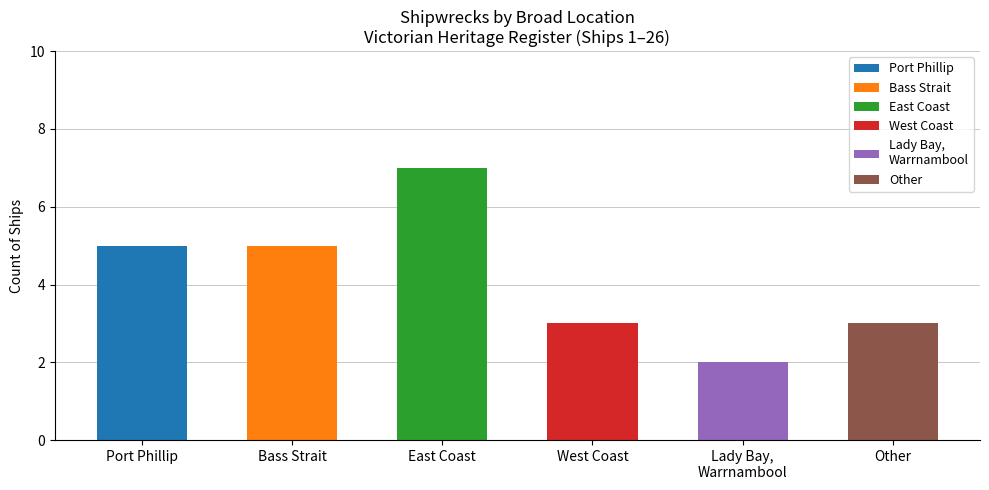

Is it true that the value at Port Phillip is 10?

False